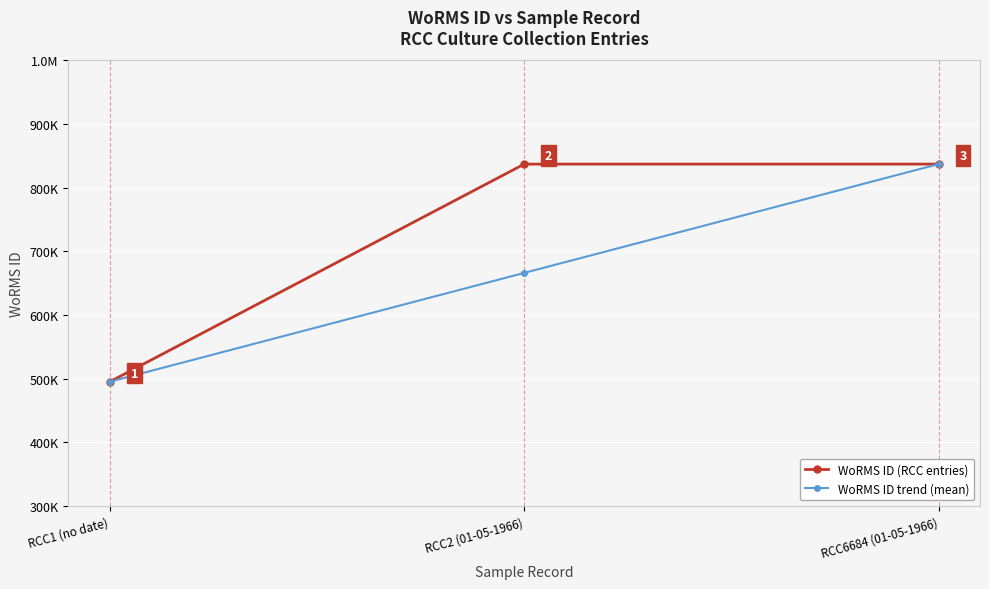

Reading left to right, transcribe all the data shown in this chart.

WoRMS ID (RCC entries): 495424	837201	837201
WoRMS ID trend (mean): 495424	666312	837201